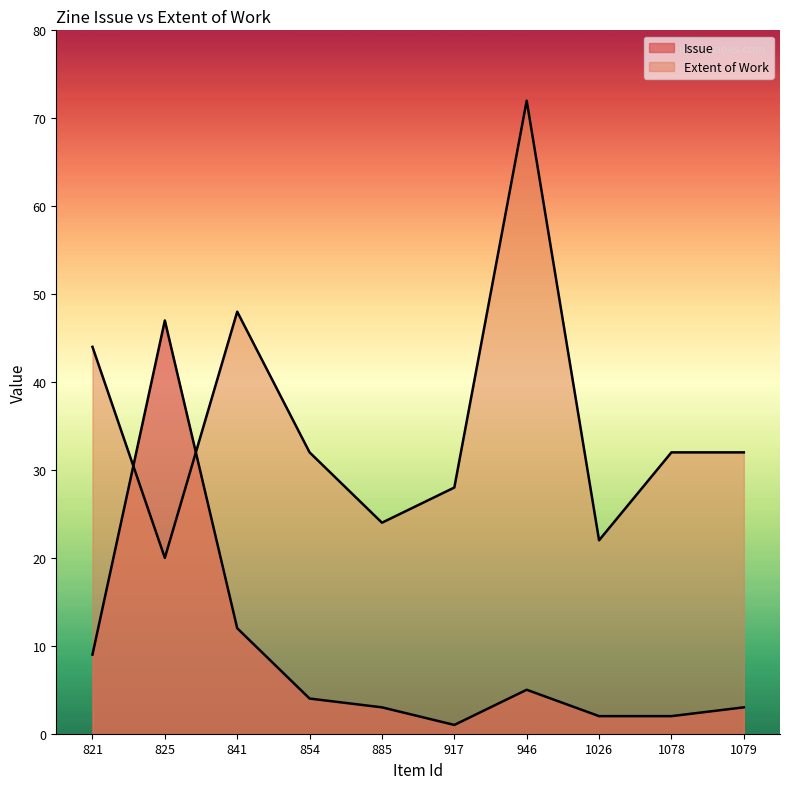

Rank the series by their average value, from highest to lowest.

Extent of Work, Issue